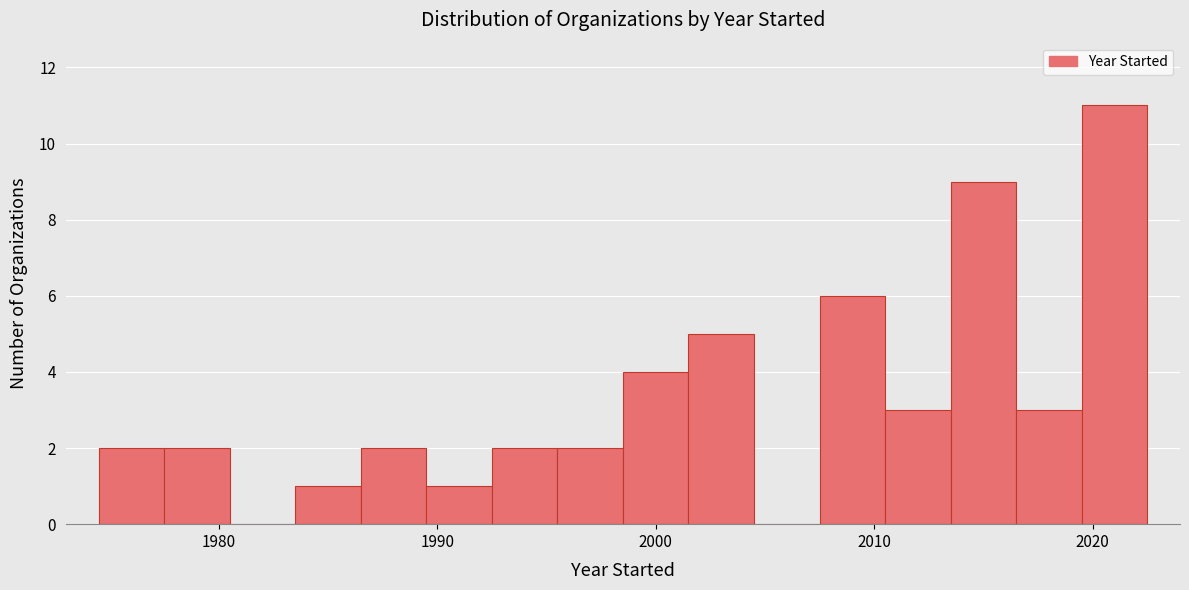

Read against the x-axis, roughly where is the centre of the tallest bar?

2021